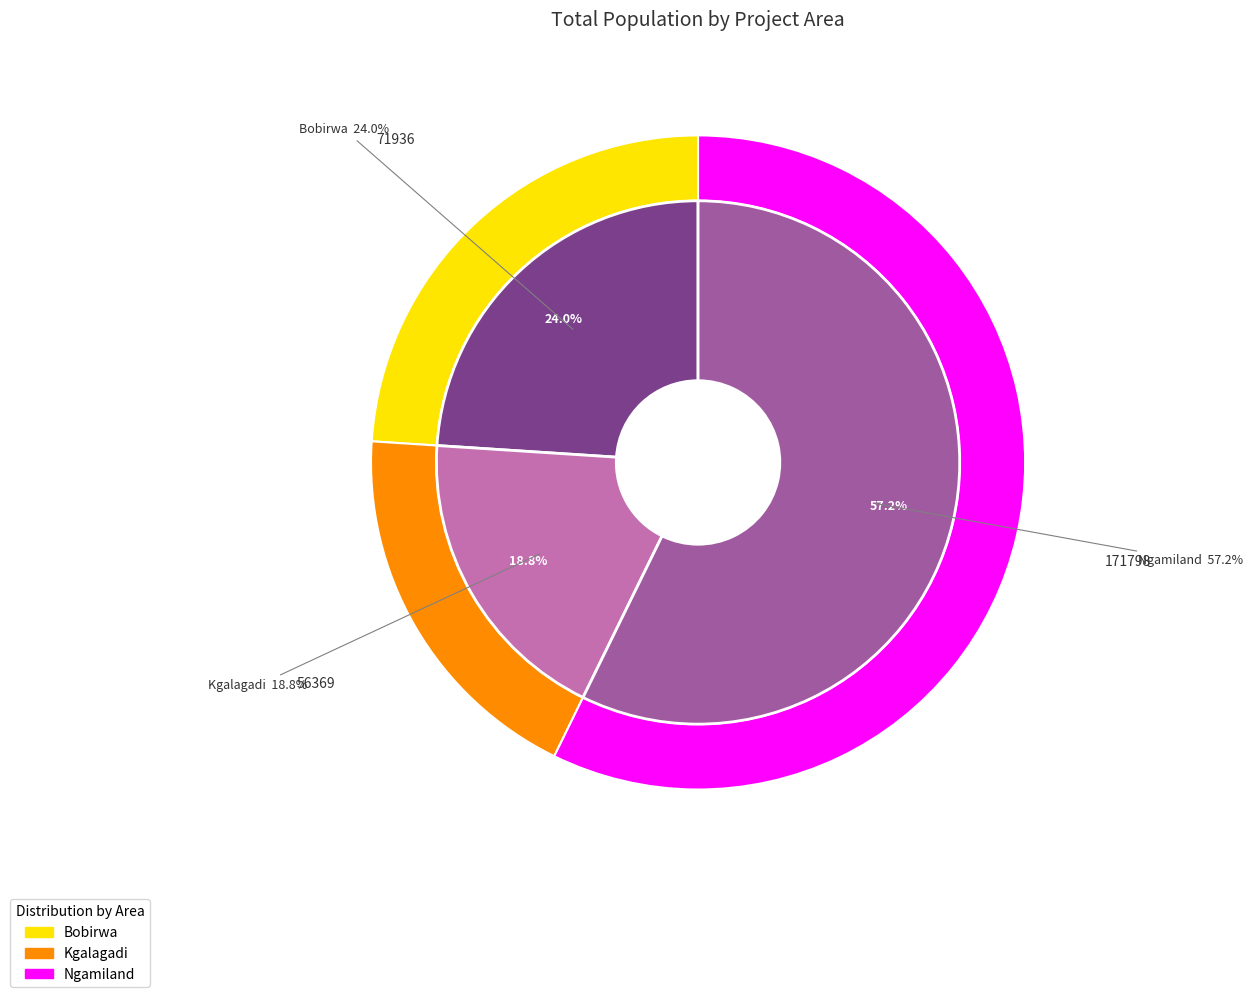

Is it true that Kgalagadi is 13% of the pie?

False